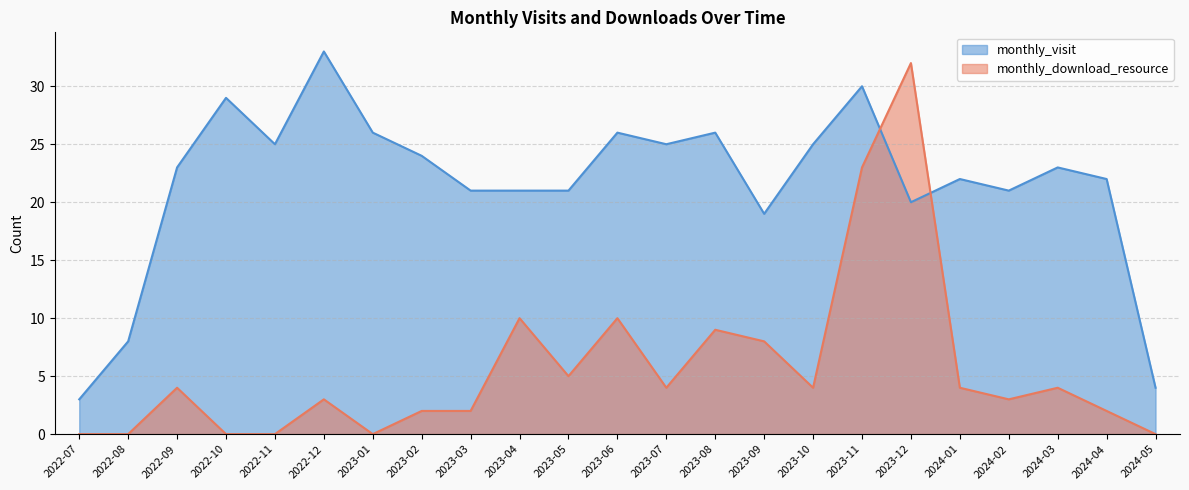

At 2023-03, list the series in order from smallest to largest.

monthly_download_resource, monthly_visit